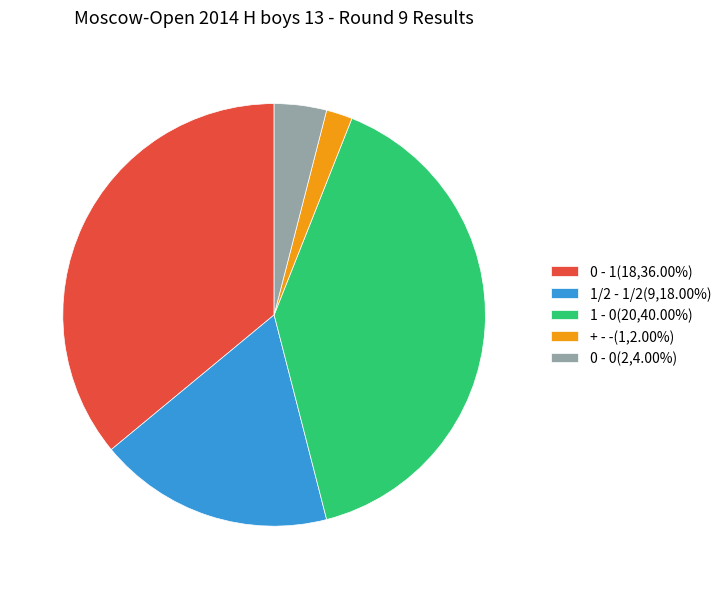

How many slices are in this pie chart?

5